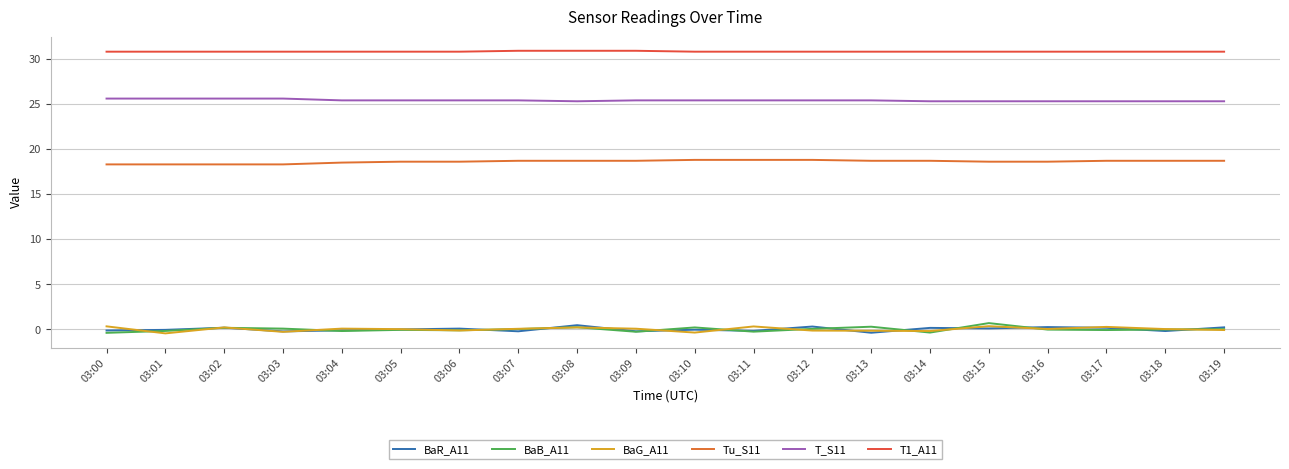

What is the sum of all Tu_S11 values?

372.1